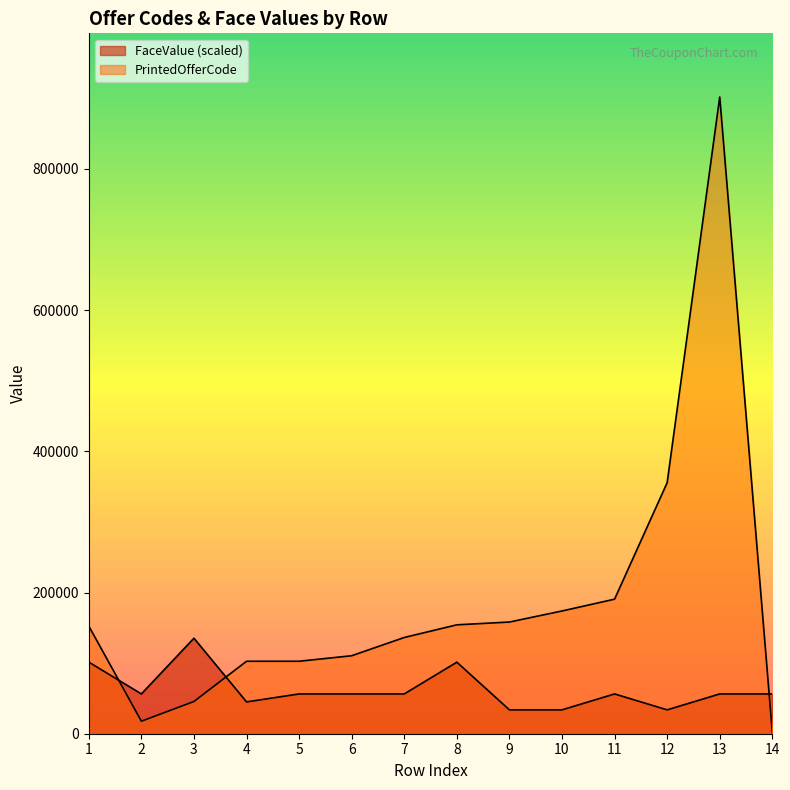

At which label is FaceValue closest to 84536?

8